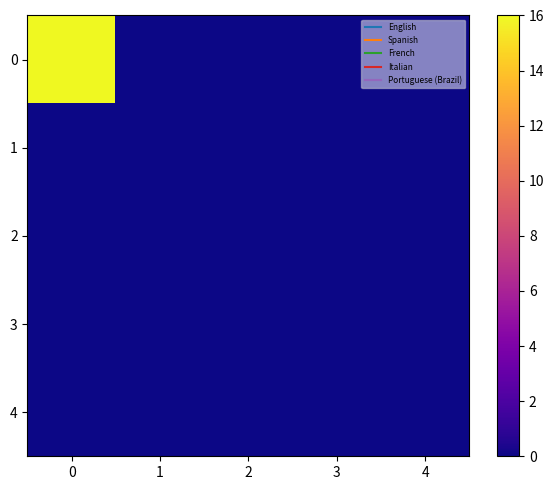

Count the number of categories in the chart.

5